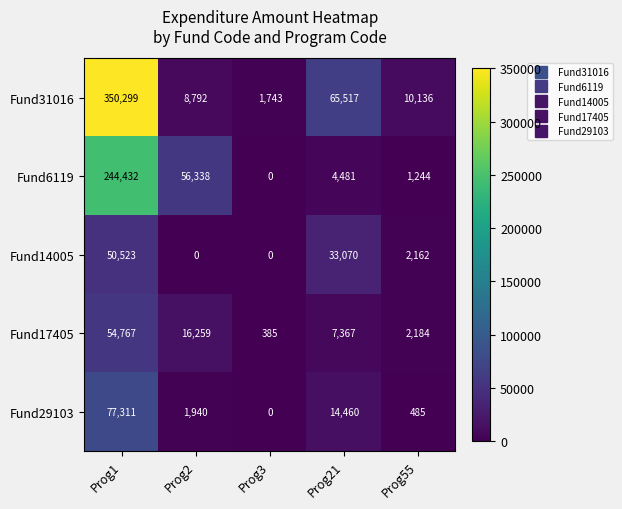

Is it true that Fund31016 equals 1743 at Prog3?

True